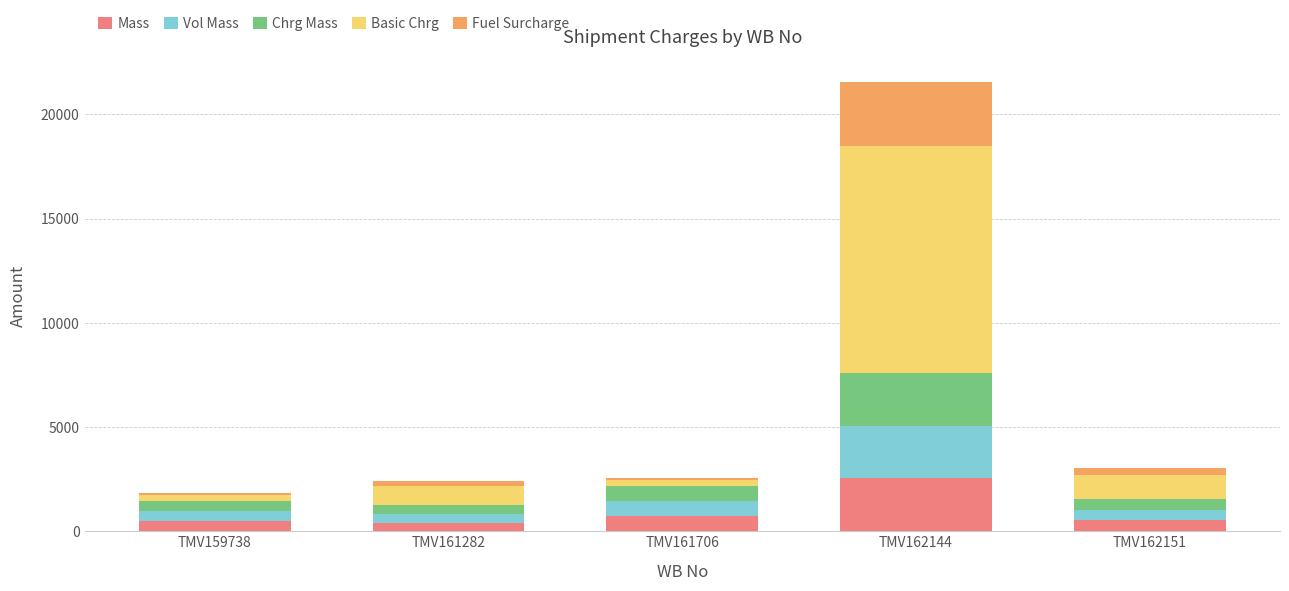

What is the average value of the Mass series?

935.5